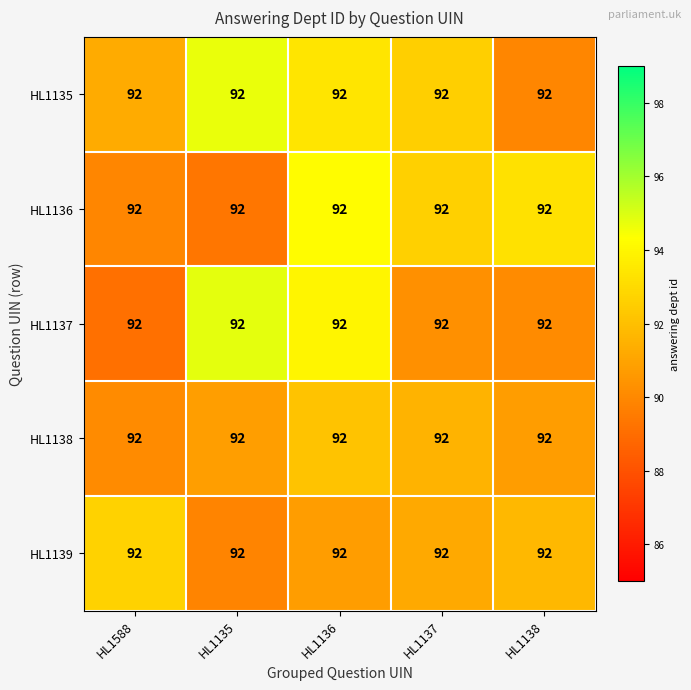

Is the value of HL1135 at HL1136 greater than the value of HL1139 at HL1136?

Yes